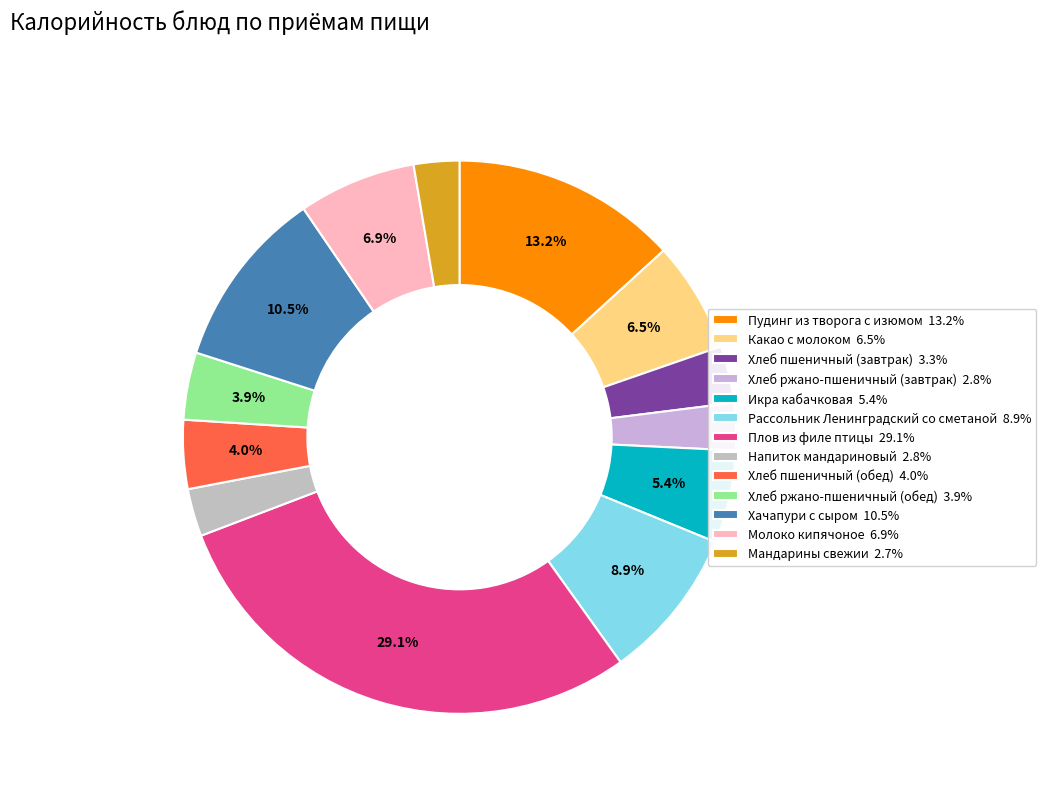

To the nearest percent, what is the average slice percentage?

8%